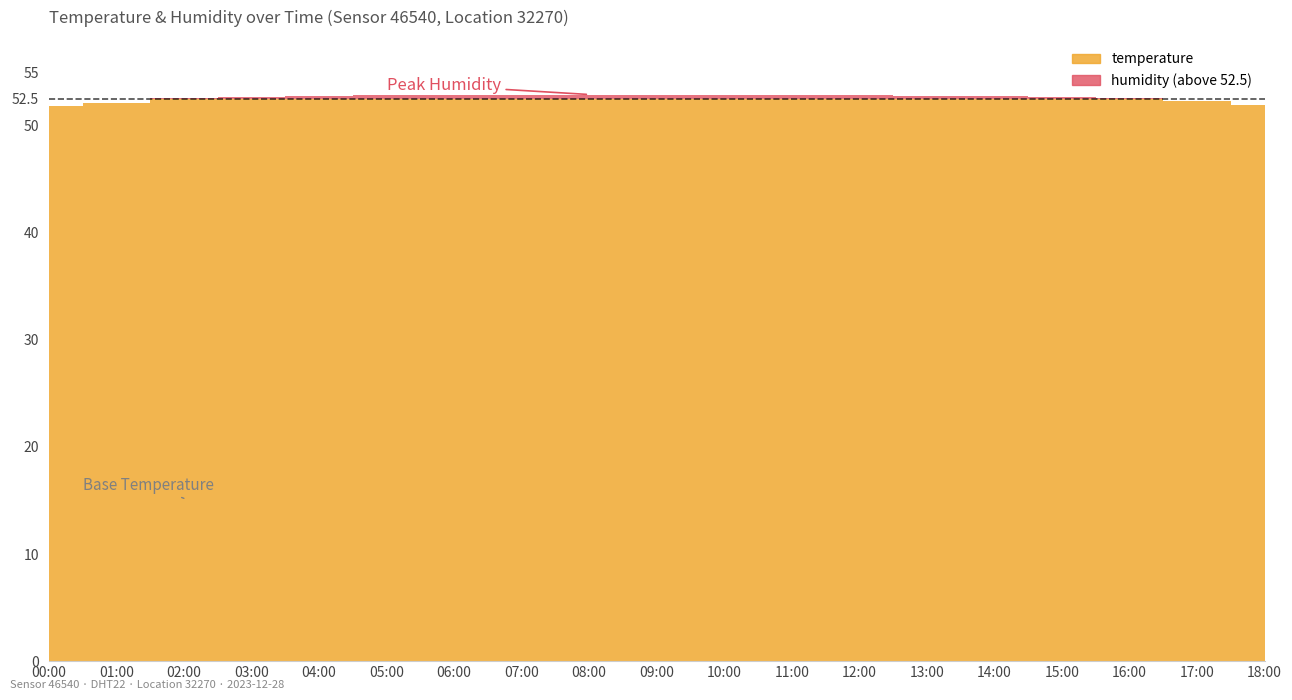

At which label does humidity reach its peak?

05:00